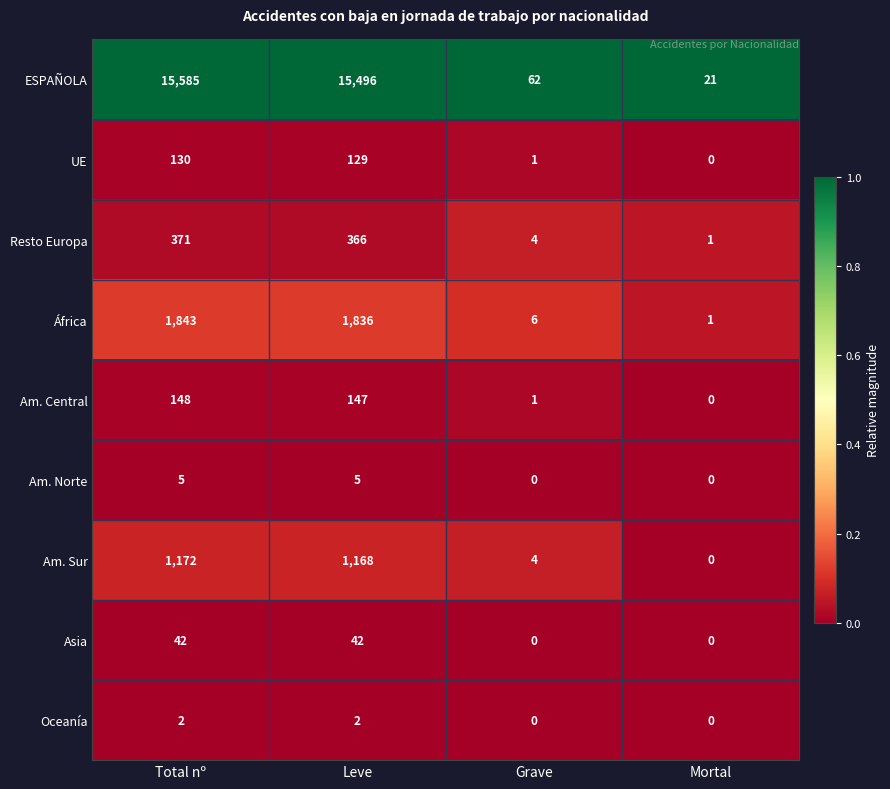

At how many categories does at least one series exceed 0?

4